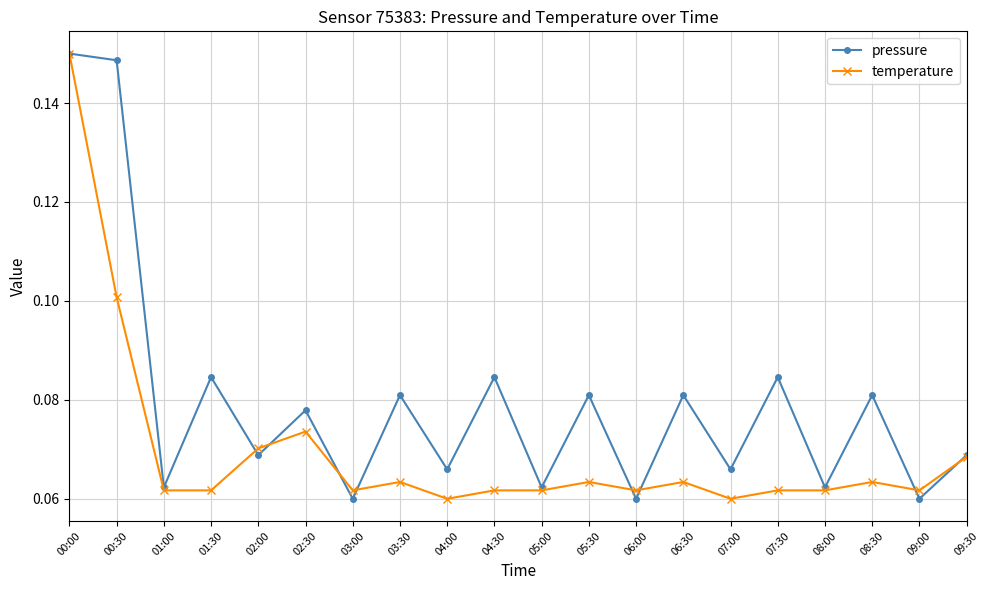

At how many categories does at least one series exceed 0?

20